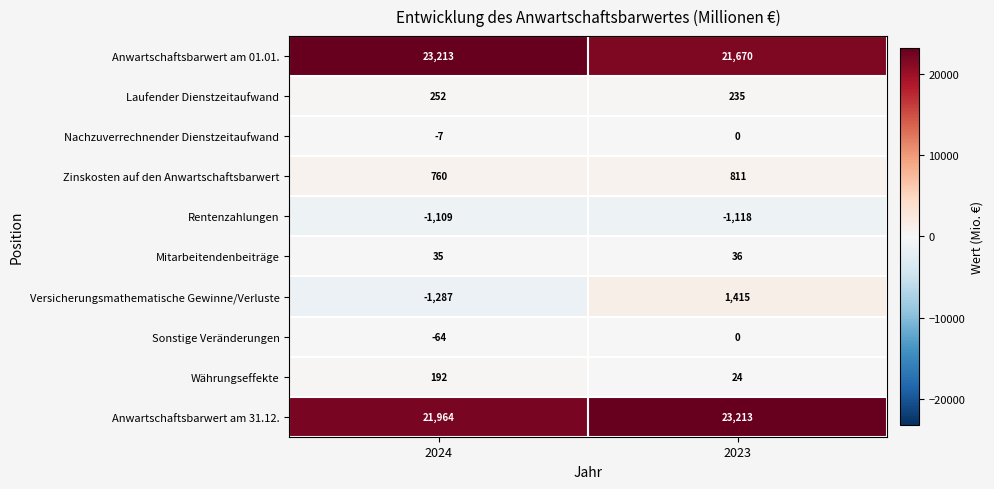

What is the difference between the highest and lowest values at 2023?

24331